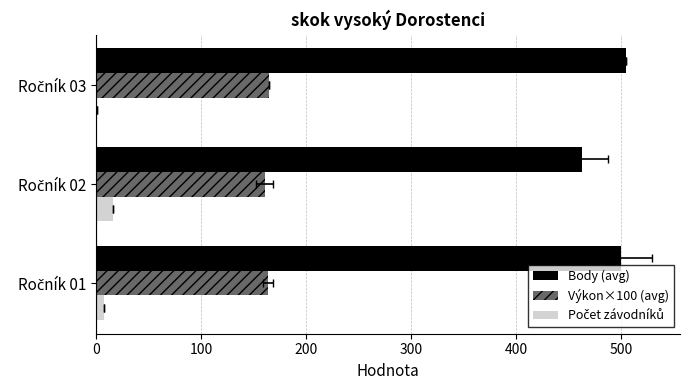

How many data points in Body (avg) are less than 499?

1